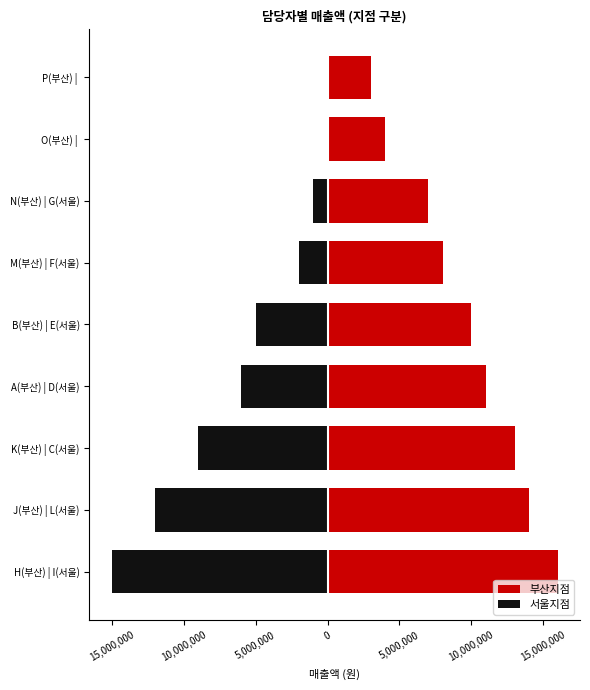

Is it true that 부산지점 equals 4259762 at N(부산) | G(서울)?

False